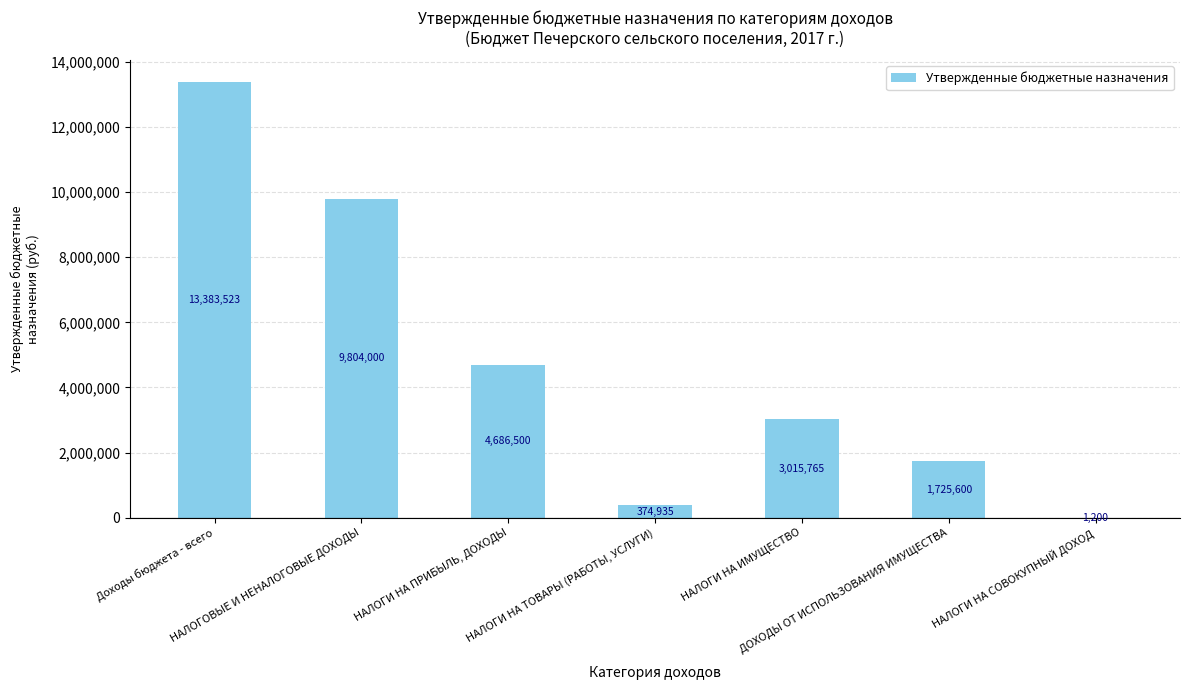

What value does the data have at НАЛОГИ НА ИМУЩЕСТВО?

3015765.3